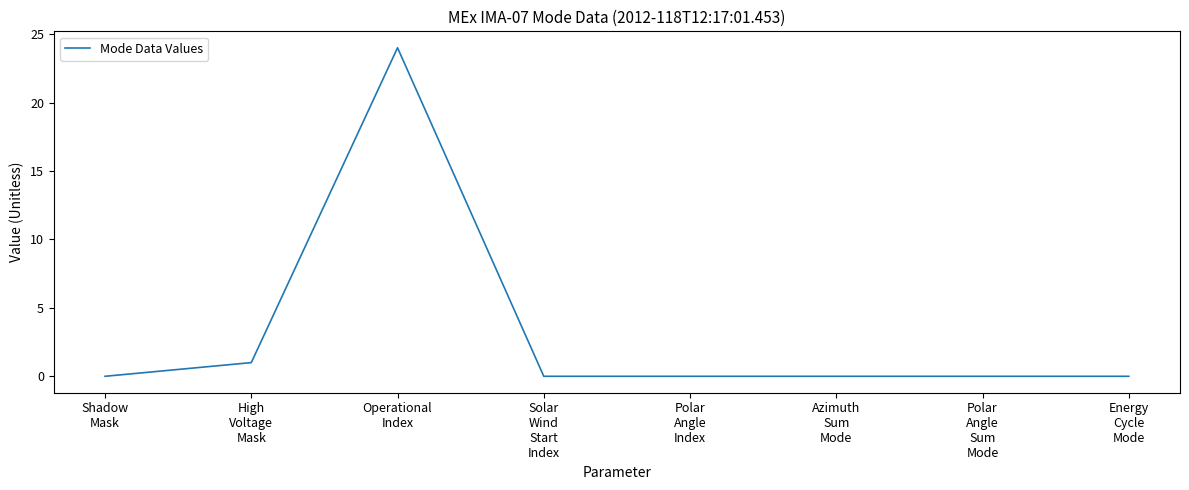

The chart shows a value of 17 at Polar
Angle
Sum
Mode. True or false?

False